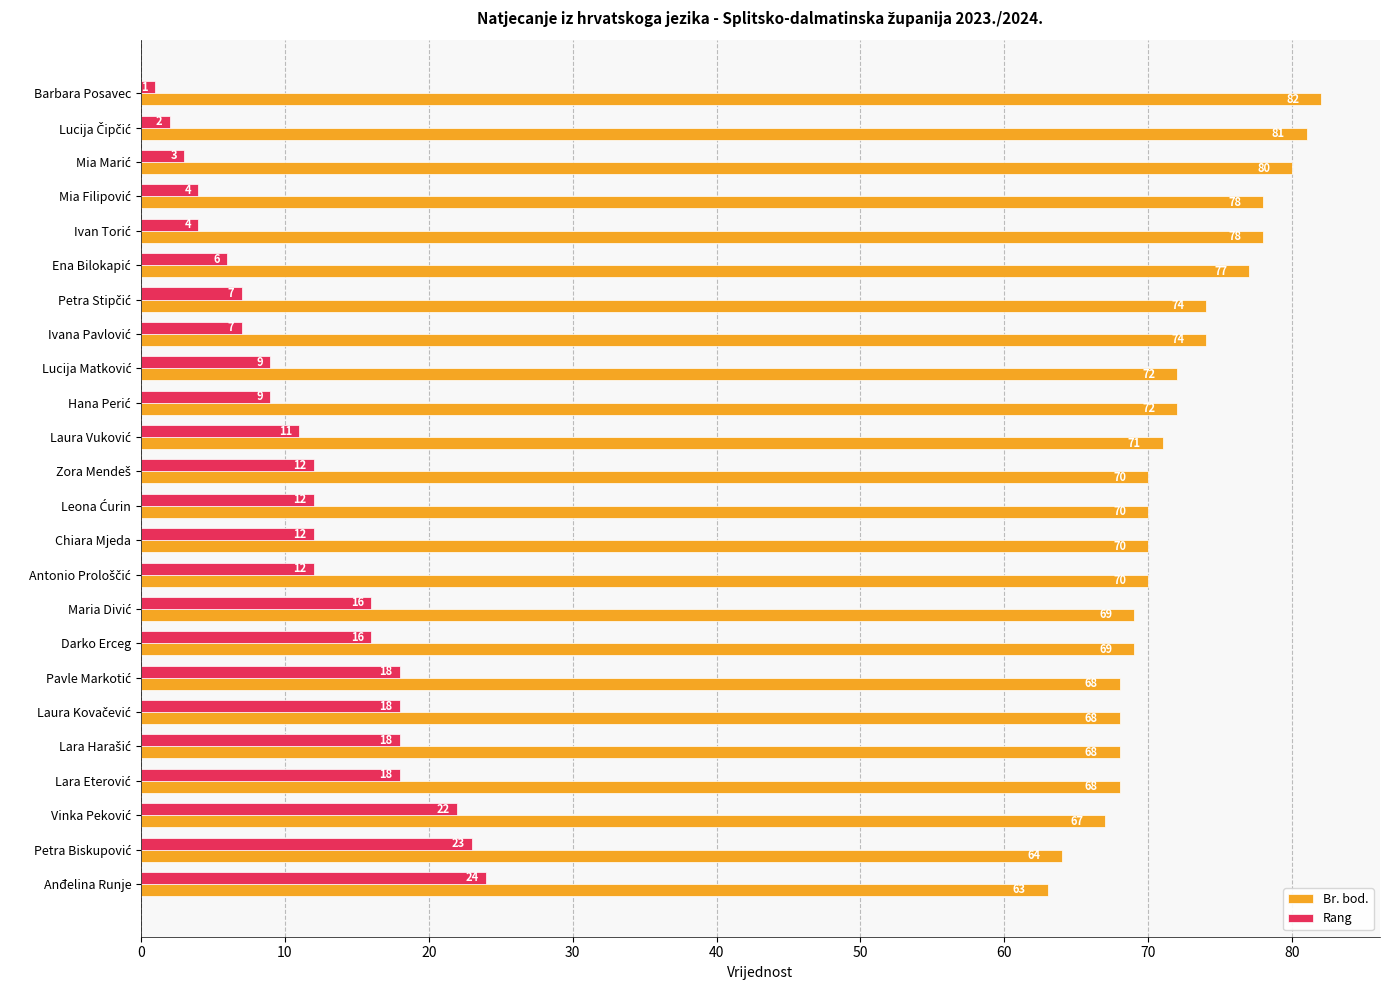

Which series has the widest spread of values?

Rang